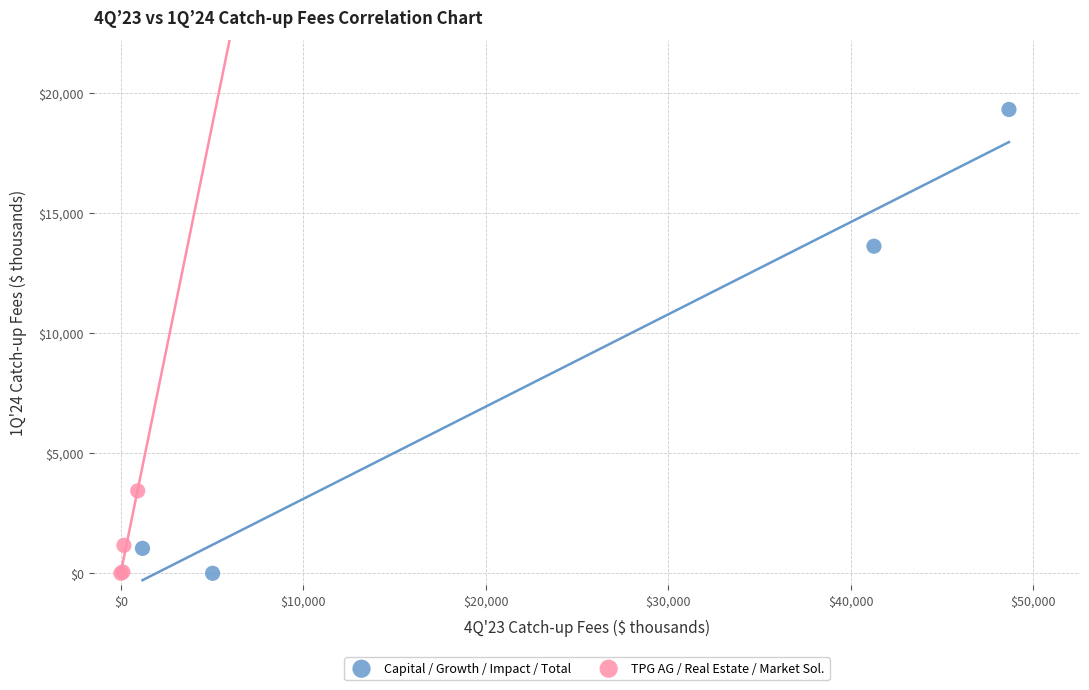

Which series has the widest spread of Y values?

Capital / Growth / Impact / Total